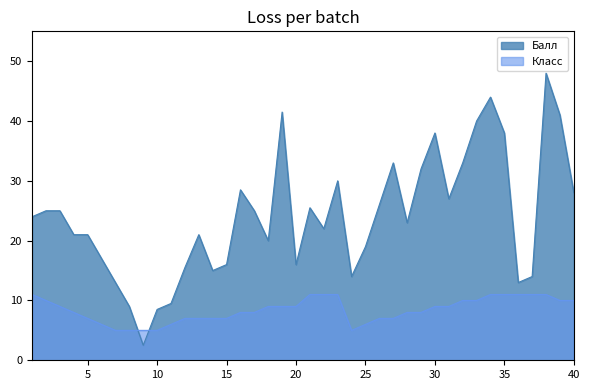

Which category has the lowest value across all series?

9